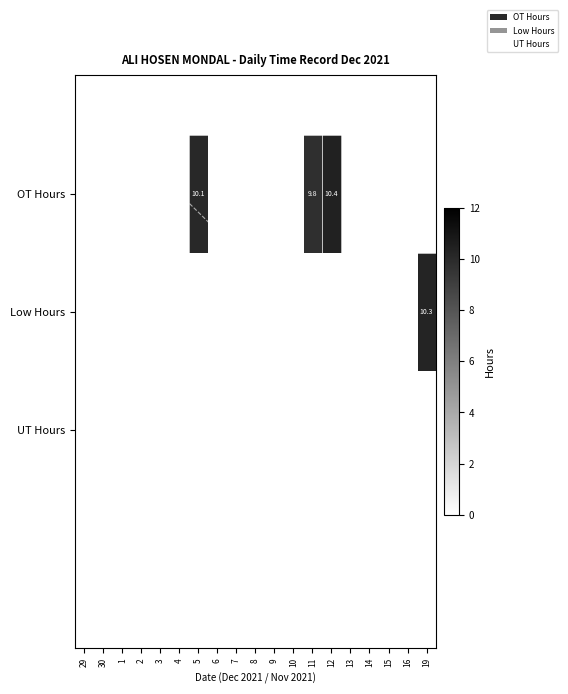

True or false: OT Hours has a value of 10.4 at 12.

True